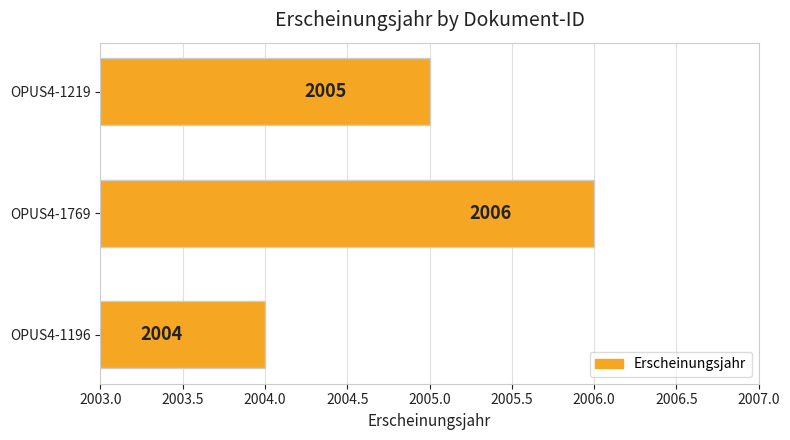

Rank the categories by value from lowest to highest.

OPUS4-1196, OPUS4-1219, OPUS4-1769